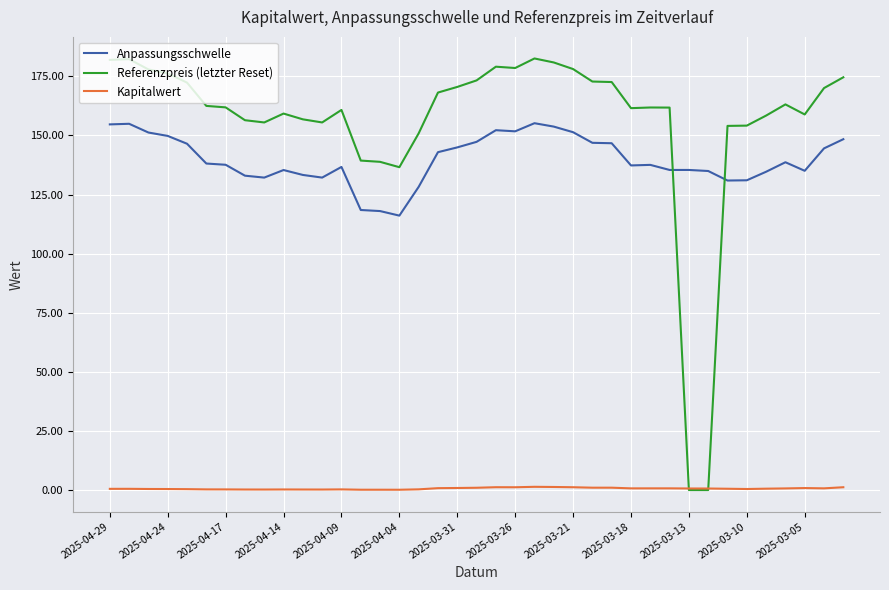

True or false: Anpassungsschwelle and Kapitalwert intersect in this chart.

False